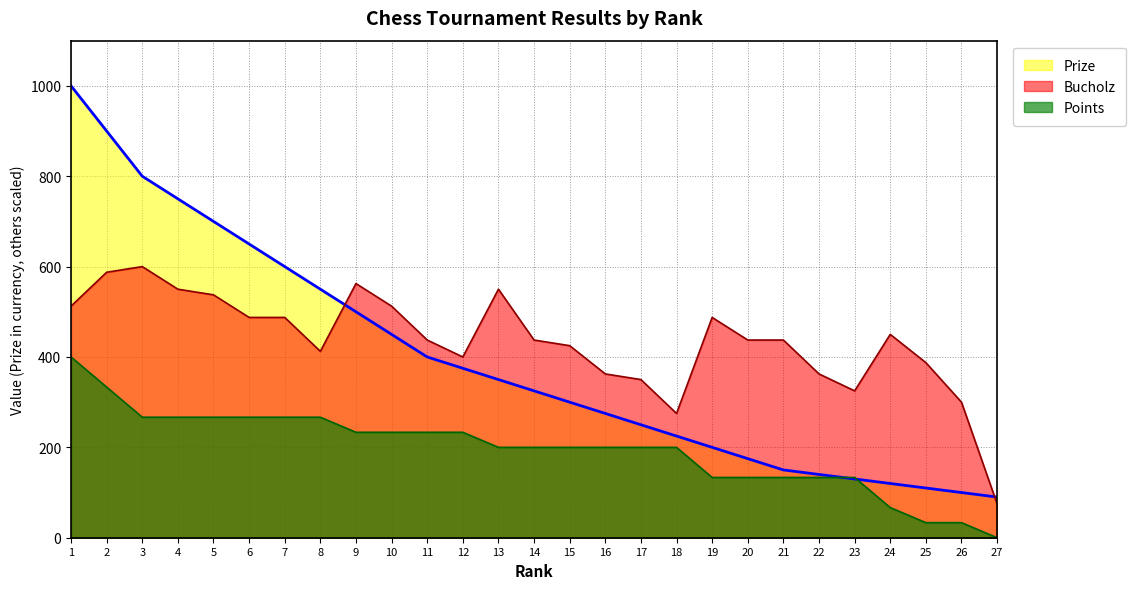

At 12, list the series in order from largest to smallest.

Bucholz, Prize, Points